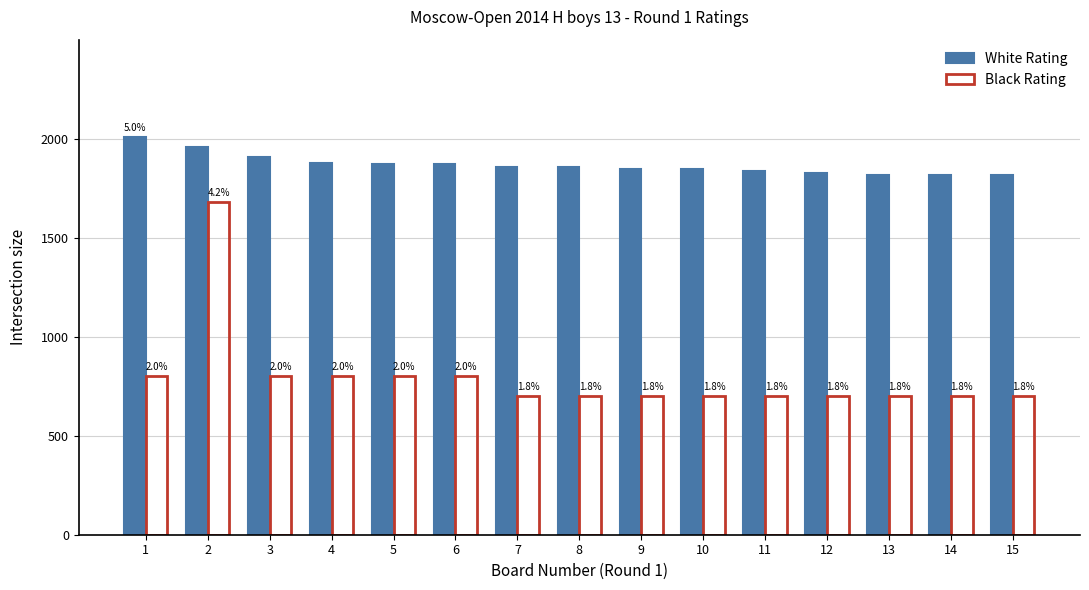

Is the value of Black Rating at 4 greater than the value of White Rating at 5?

No